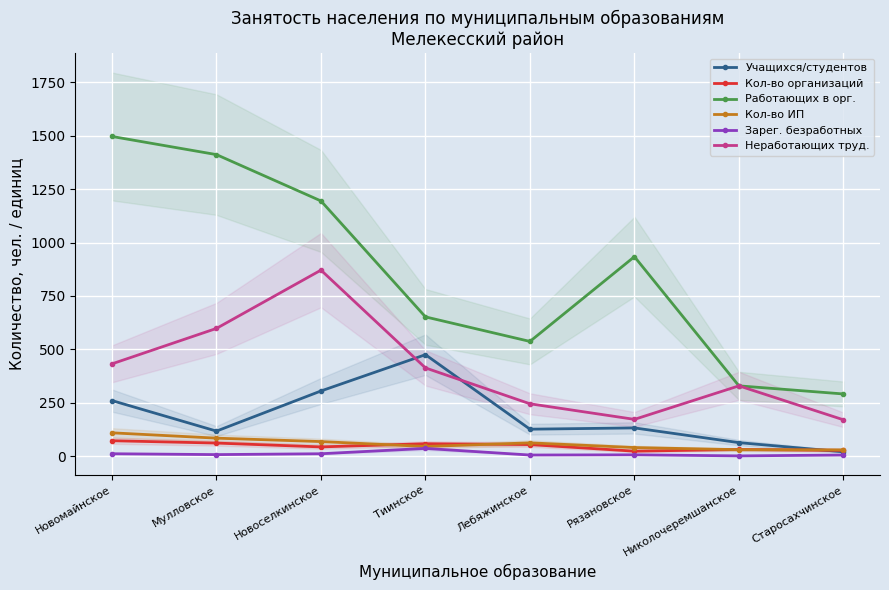

What are all the series names shown in the legend?

Учащихся/студентов, Кол-во организаций, Работающих в орг., Кол-во ИП, Зарег. безработных, Неработающих труд.